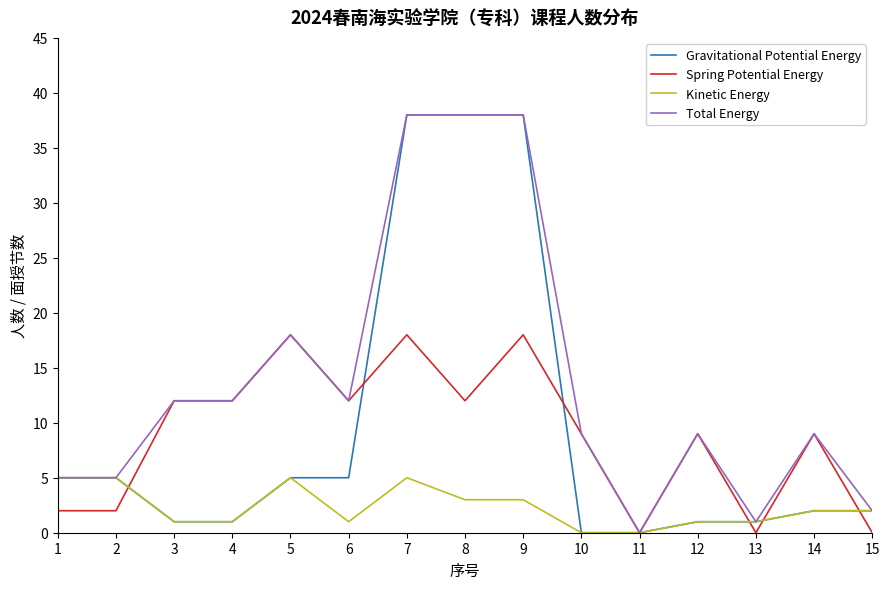

Is the value of Total Energy at 7 greater than the value of Gravitational Potential Energy at 4?

Yes